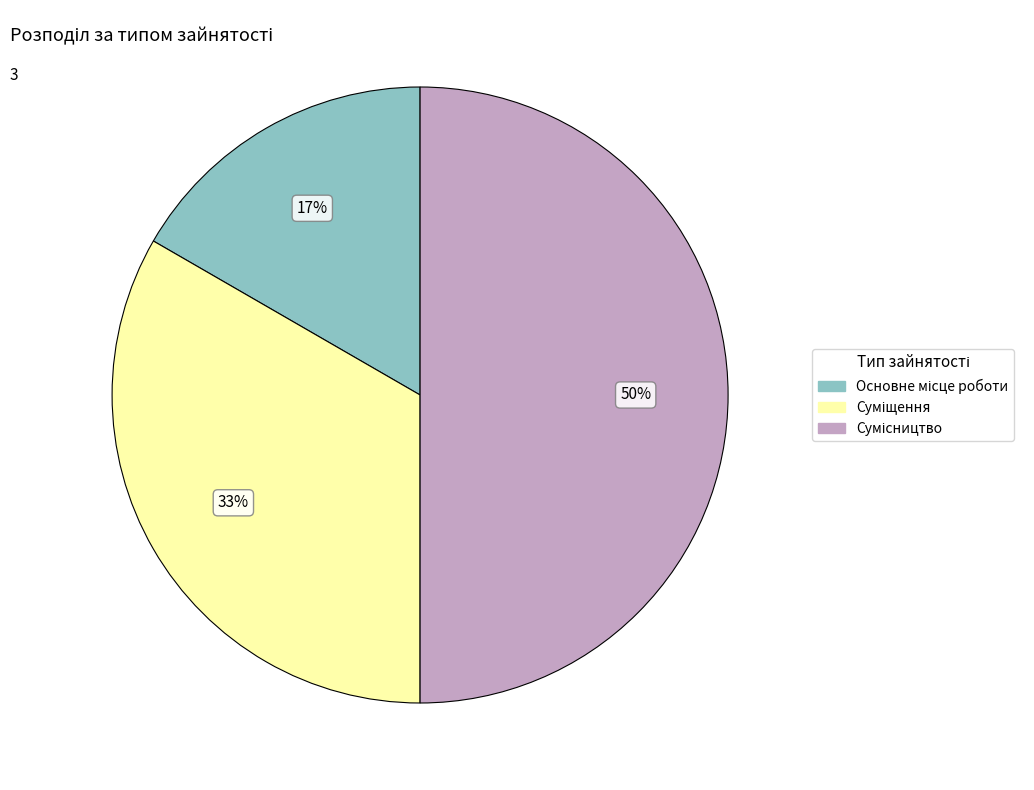

To the nearest percent, what is the difference between the largest and smallest slice percentages?

33%